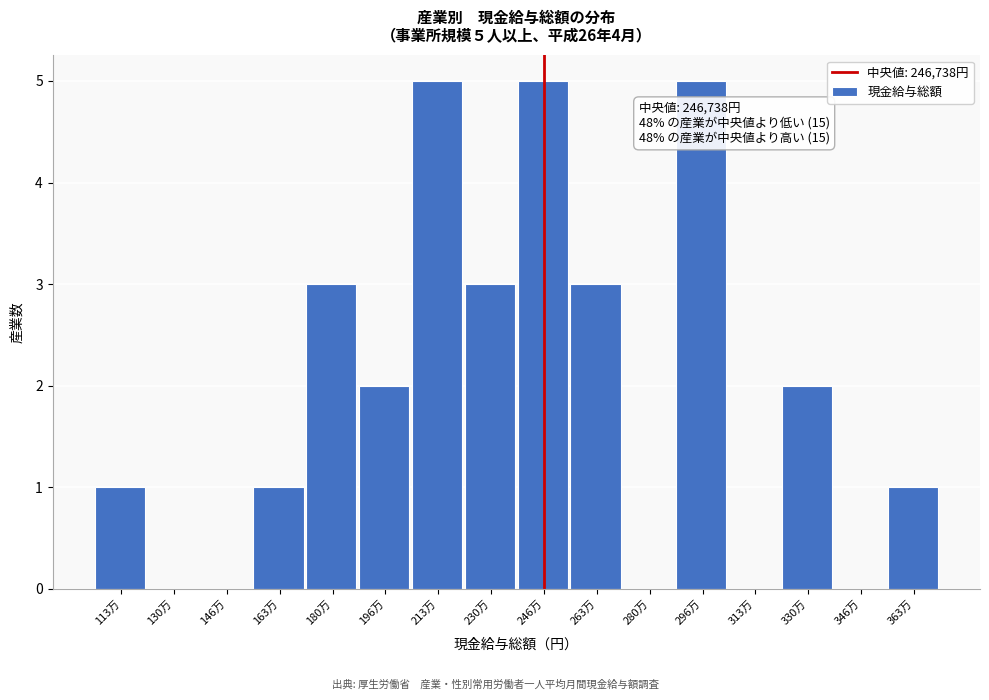

Reading right to left, list all the values displayed in this chart.

363万=1	346万=0	330万=2	313万=0	296万=5	280万=0	263万=3	246万=5	230万=3	213万=5	196万=2	180万=3	163万=1	146万=0	130万=0	113万=1